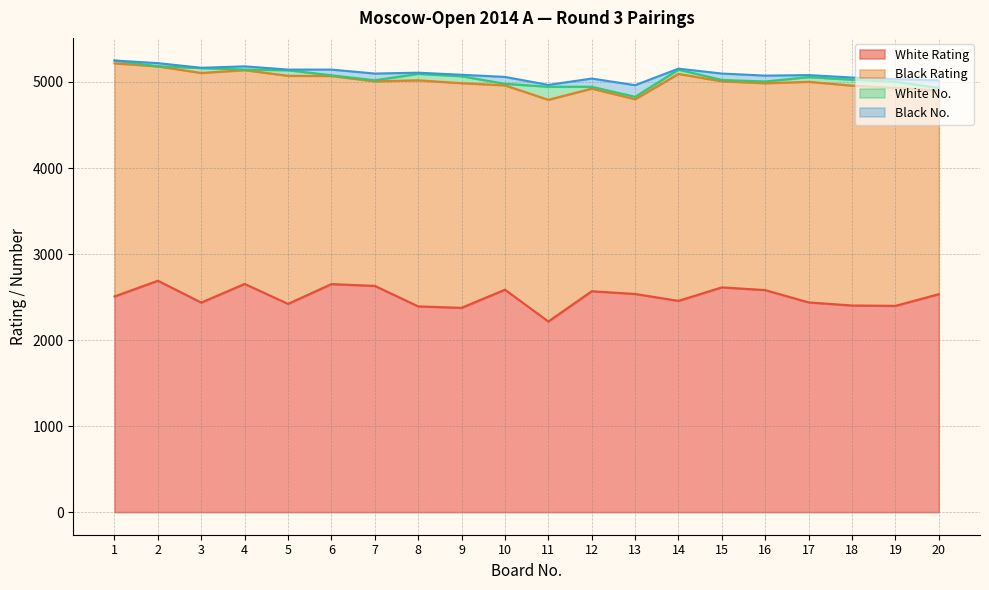

True or false: White No. and White Rating intersect in this chart.

False